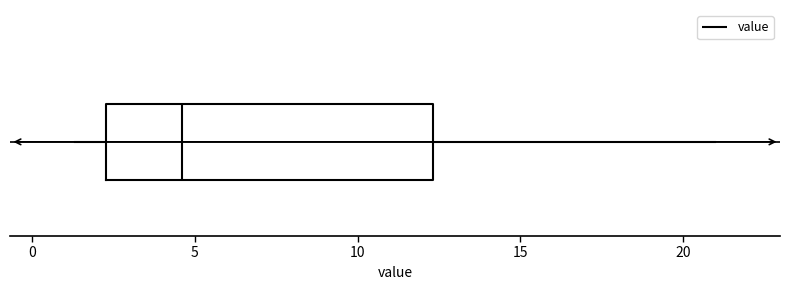

Read this box plot against the x-axis: the position of the median line, the range covered by the box, and the ends of both whiskers. The values are not printed on the chart, so give them approximately, as read against the axis.

median 4.5, box 2.5 to 12.5, whiskers 1.5 to 21.0